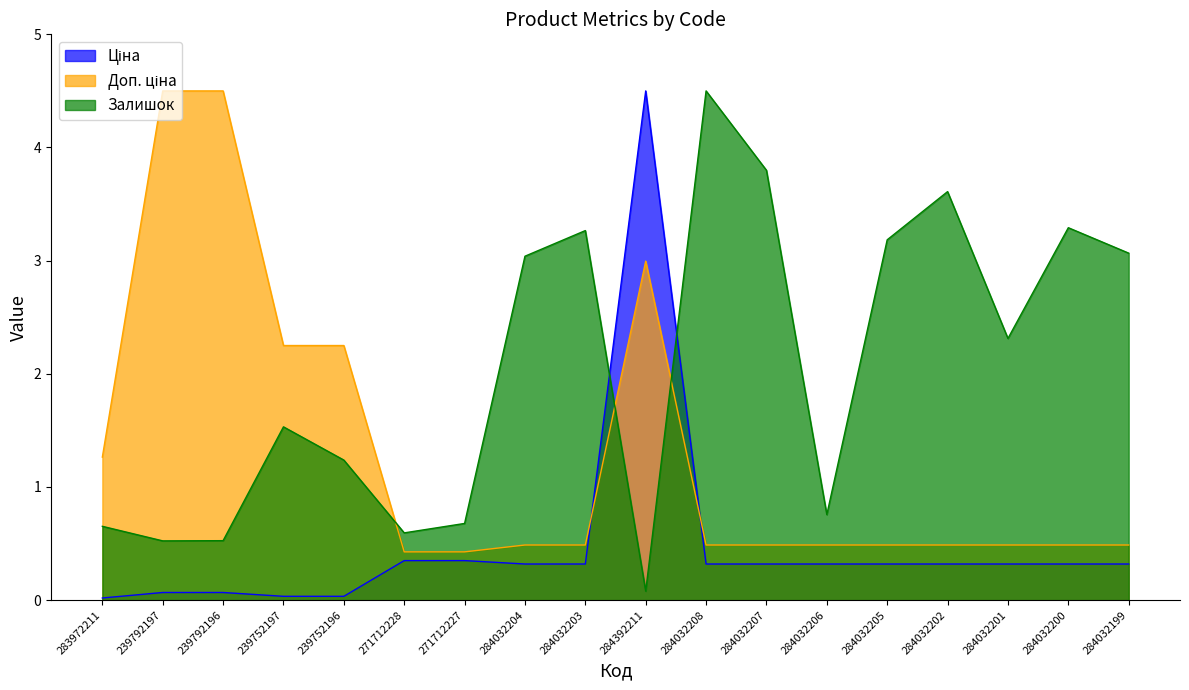

What is the label of the 3rd point from the left?

239792196